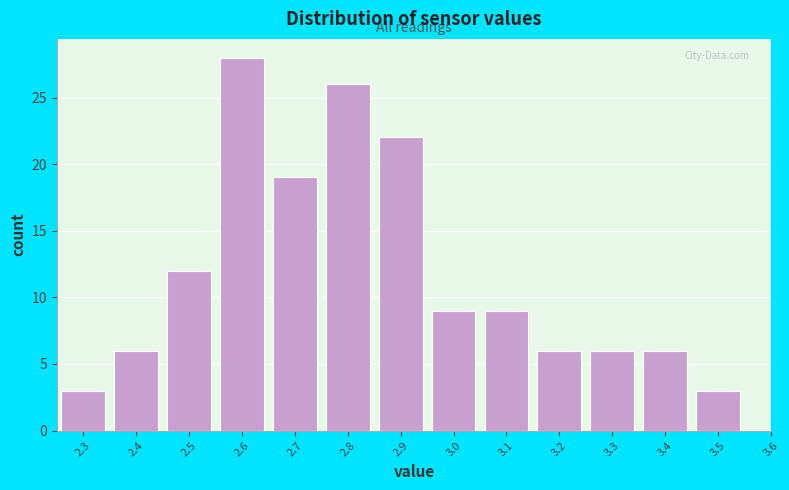

How tall is the bar that spans 3.35 to 3.45 on the x-axis? The values are not printed on the chart, so give them approximately, as read against the axis.

6